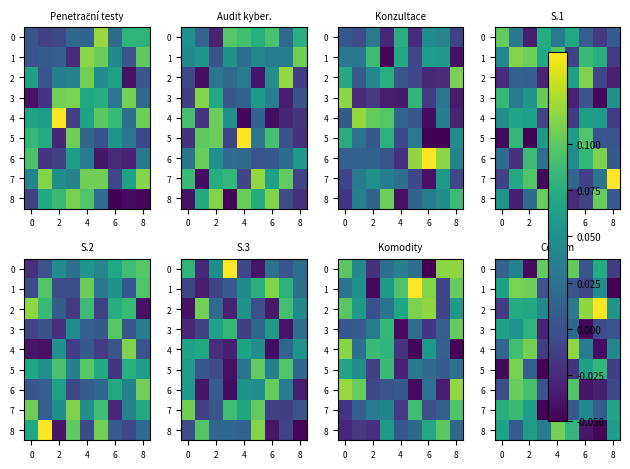

Which category has the highest value across all series?

7